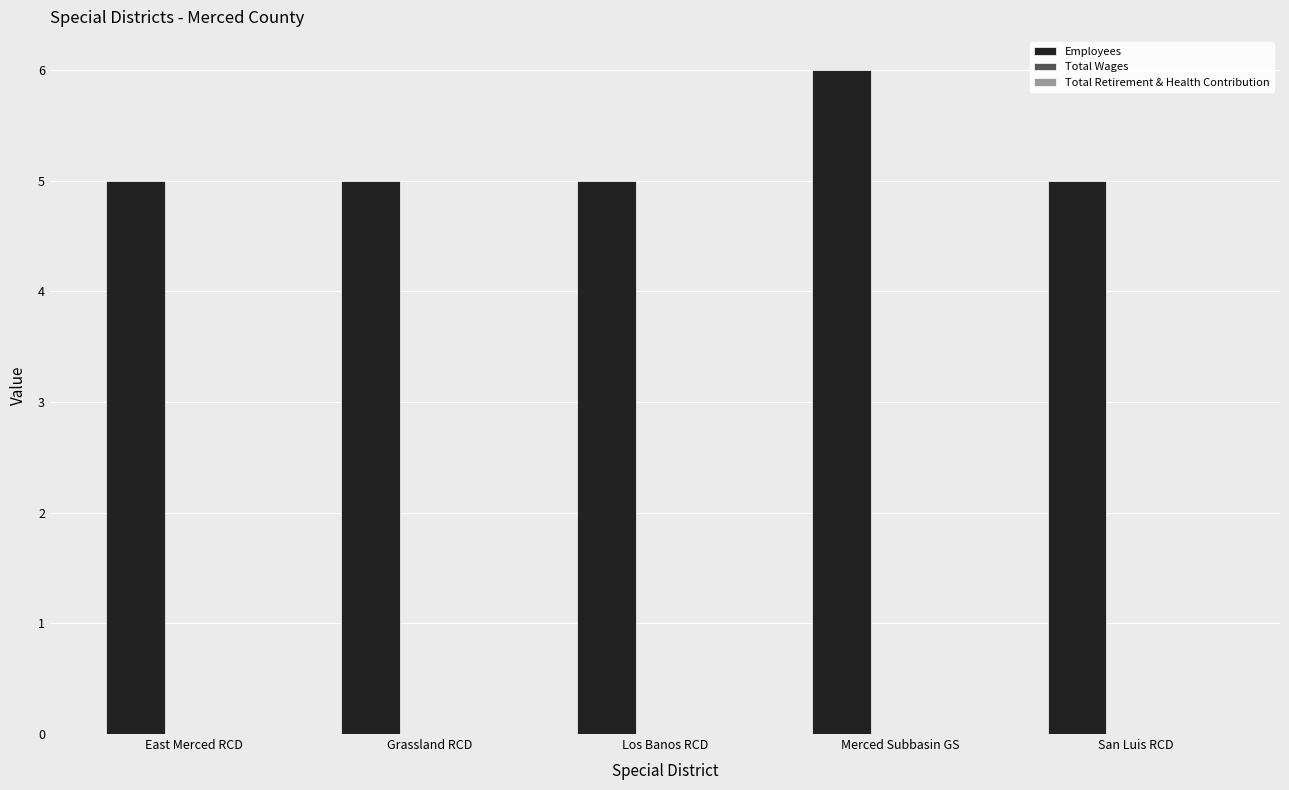

What is the sum of the values at East Merced RCD and Merced Subbasin GS?

11